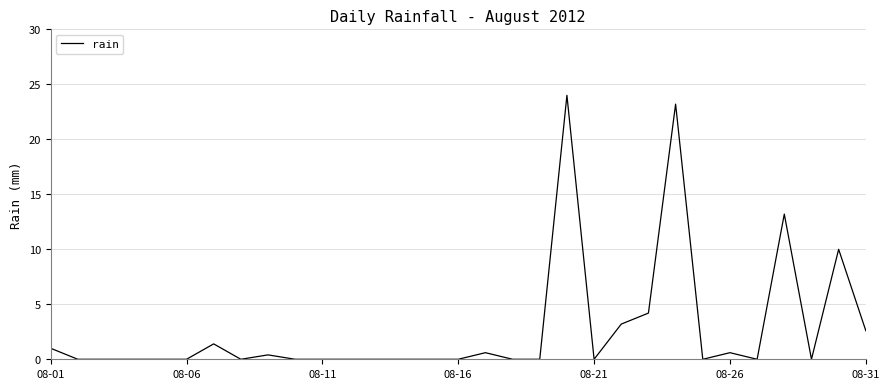

What is the greatest value displayed?

24.0